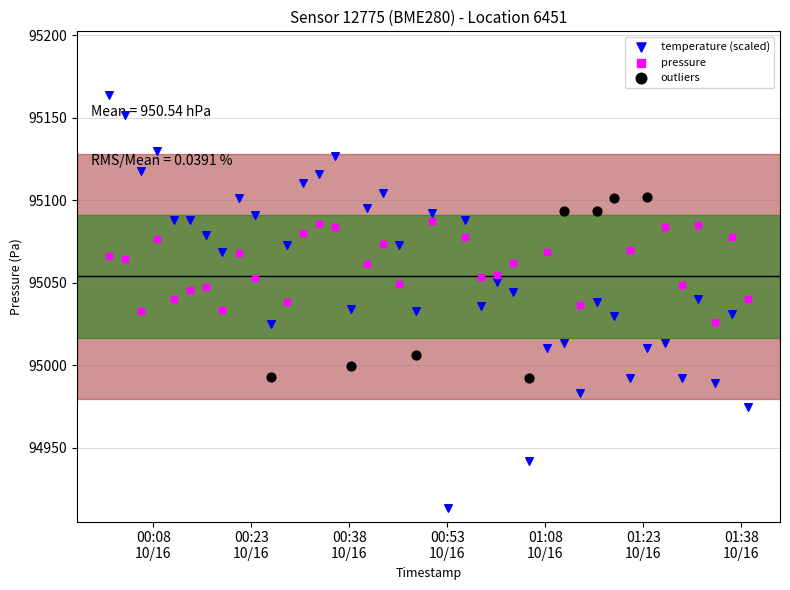

What is the total value across all series at 2022-10-16T00:18:33?

190102.0